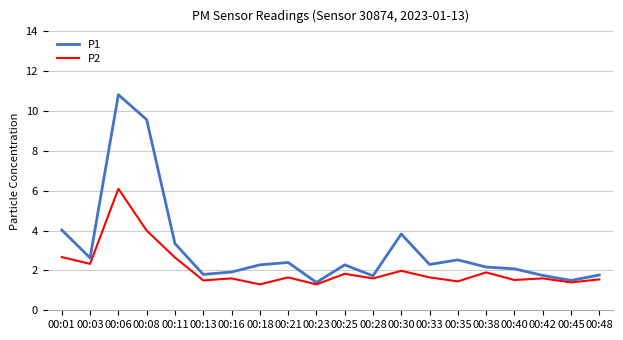

Is it true that P2 equals 1.6 at 00:21?

True